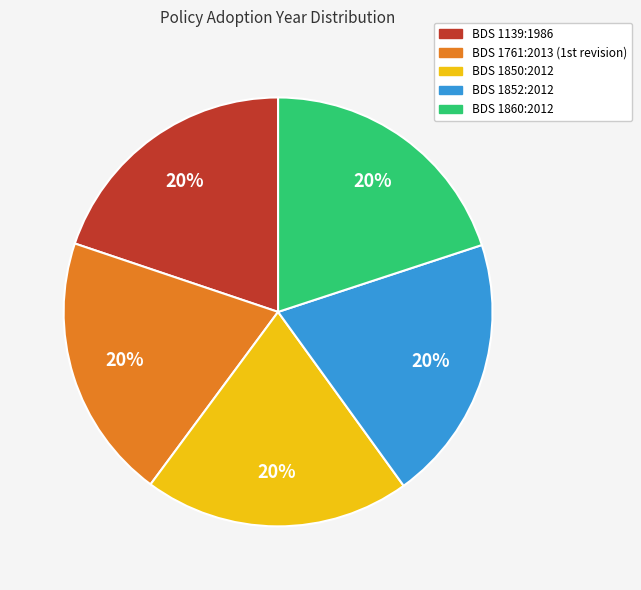

What is the ratio of the value at BDS 1139:1986 to the value at BDS 1860:2012?

1.0